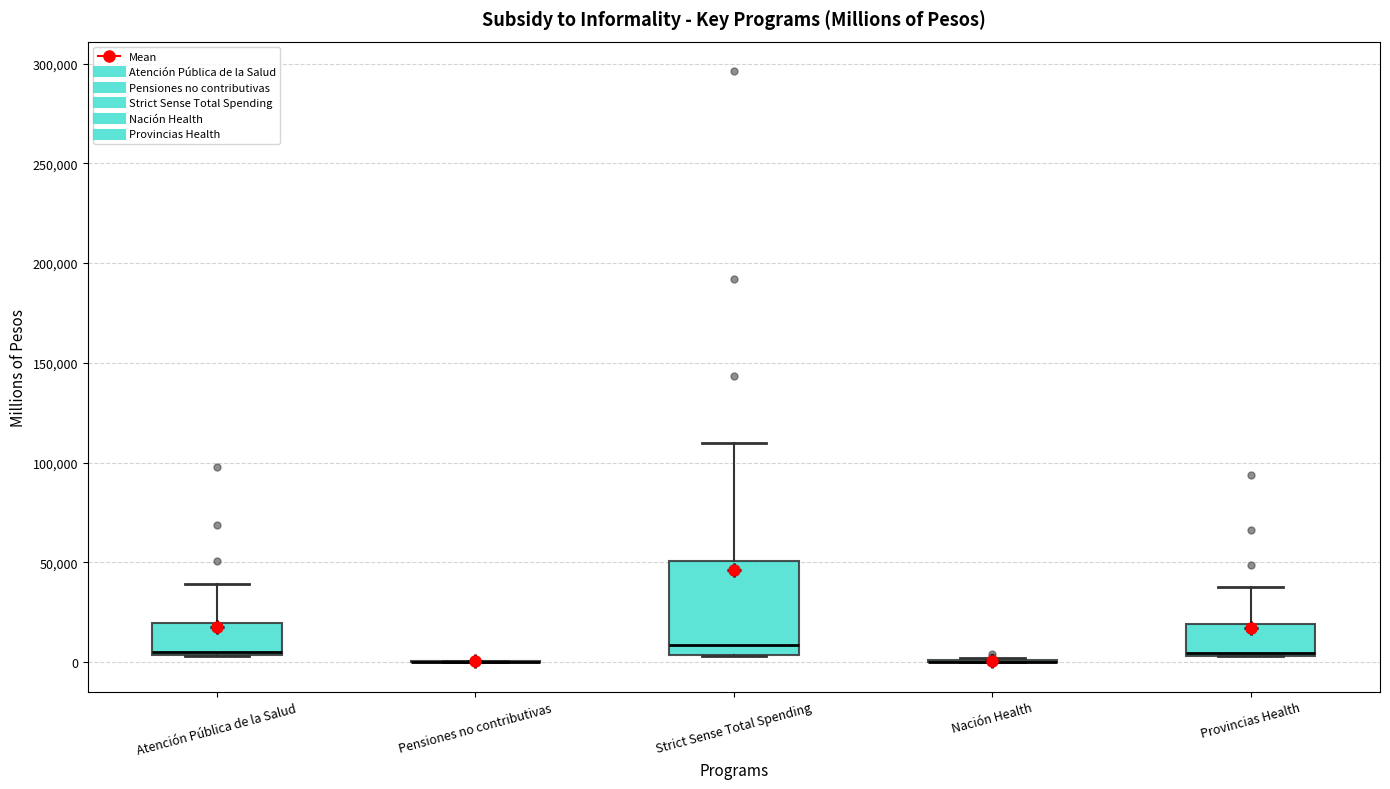

Reading left to right, transcribe this box plot: for each box, give where its median line is, the range the box spans, and where its two whiskers end, as read against the y-axis. The values are not printed on the chart, so give them approximately, as read against the axis.

Atención Pública de la Salud: median 5000 (just above the box's lower edge), box 5000 to 20000, whiskers 5000 to 40000
Pensiones no contributivas: box collapsed to a line at 0, whiskers 0 to 0
Strict Sense Total Spending: median 10000, box 5000 to 50000, whiskers 5000 to 110000
Nación Health: box collapsed to a line at 0, whiskers 0 to 0
Provincias Health: median 5000, box 5000 to 20000, whiskers 5000 to 40000